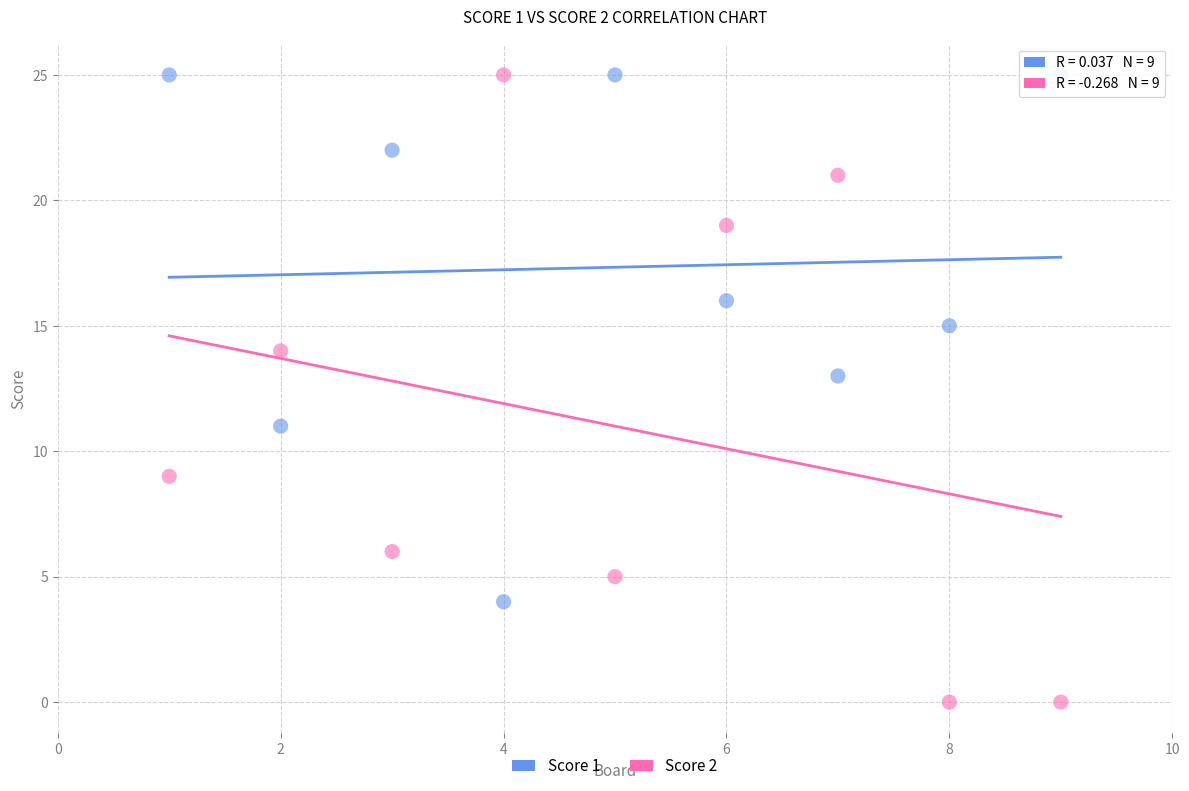

Which series has the largest Y range (max minus min)?

Score 2